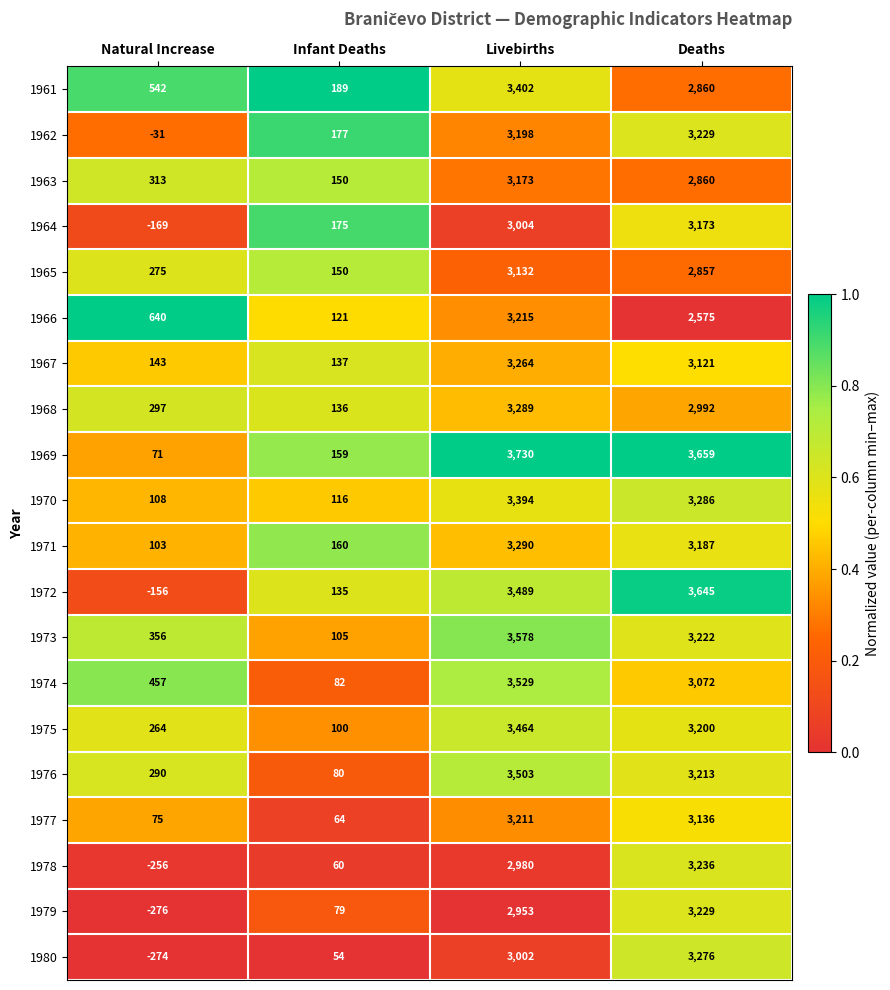

Which series has the widest spread of values?

1972